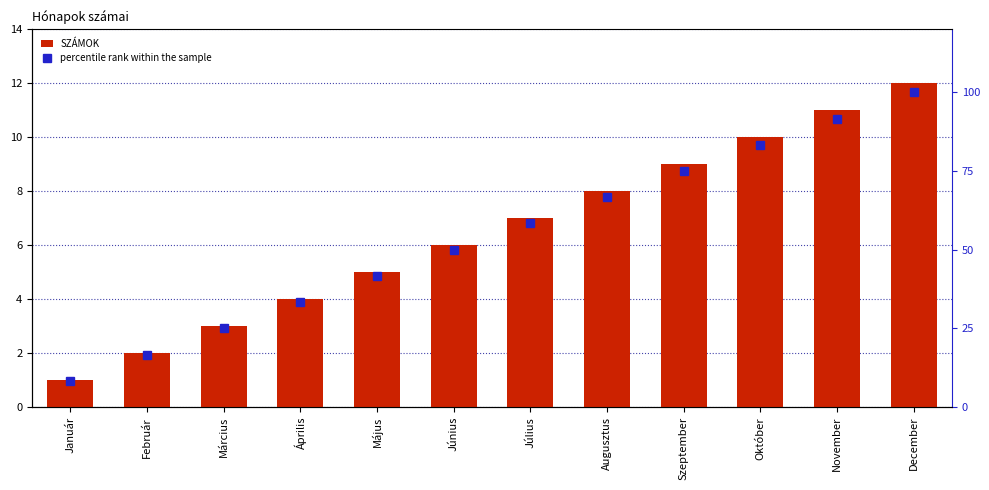

Which category has the highest value in the SZÁMOK series?

December